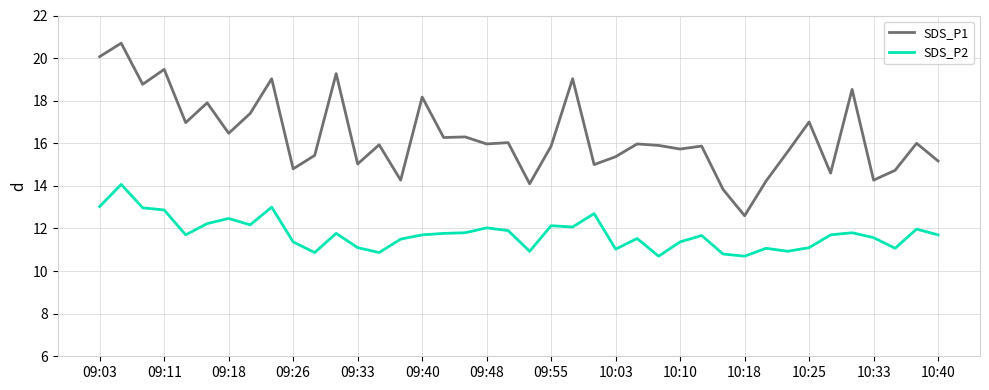

List the series in order of their peak value, lowest first.

SDS_P2, SDS_P1